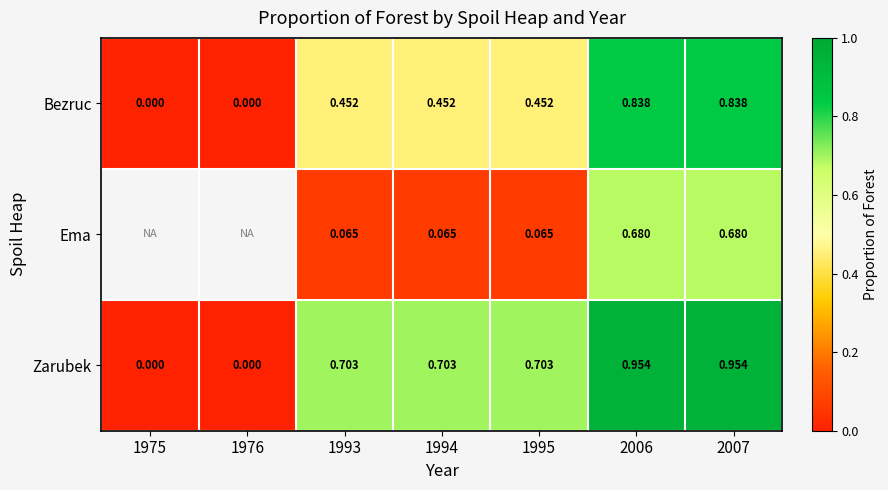

Which label corresponds to the smallest value in the chart?

1975